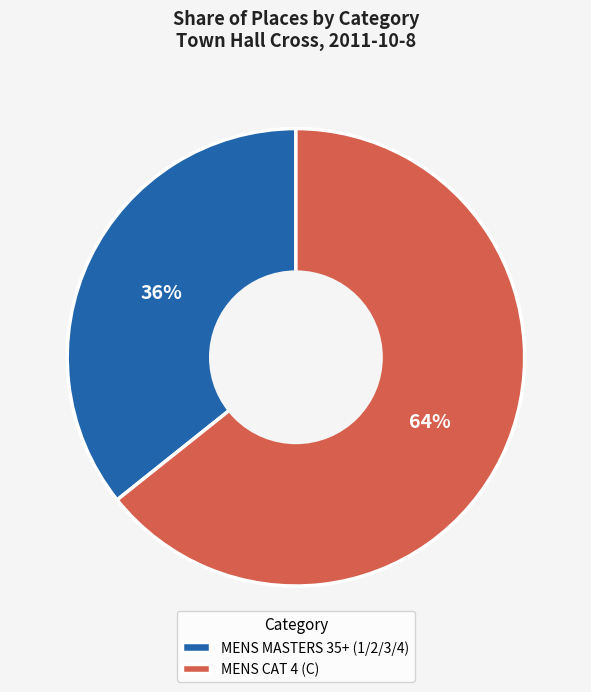

What is the ratio of the value at MENS MASTERS 35+ (1/2/3/4) to the value at MENS CAT 4 (C)?

0.6